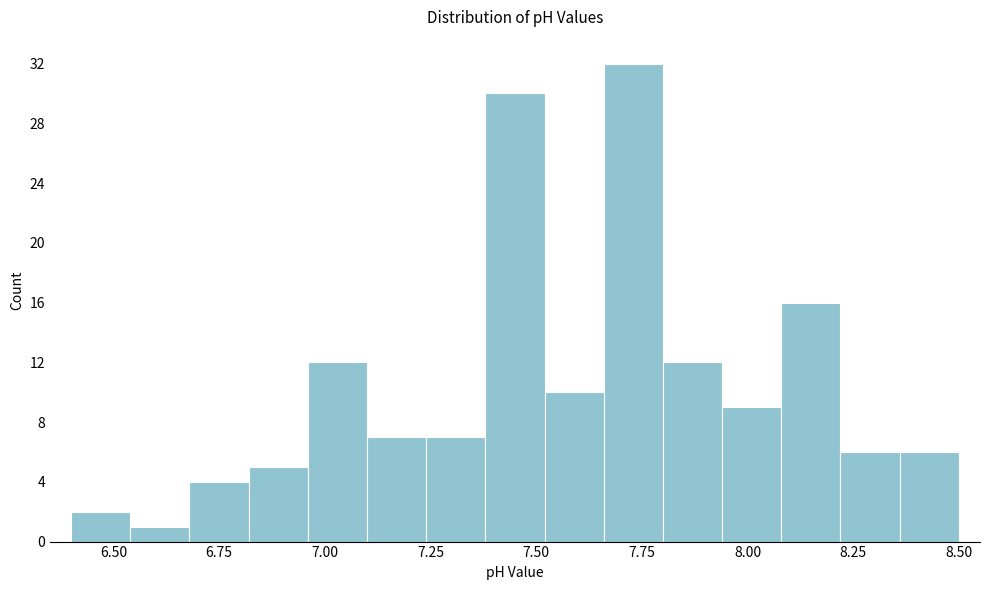

Around what value on the x-axis is the tallest bar? Give the approximate position of its centre, as read against the axis.

7.75